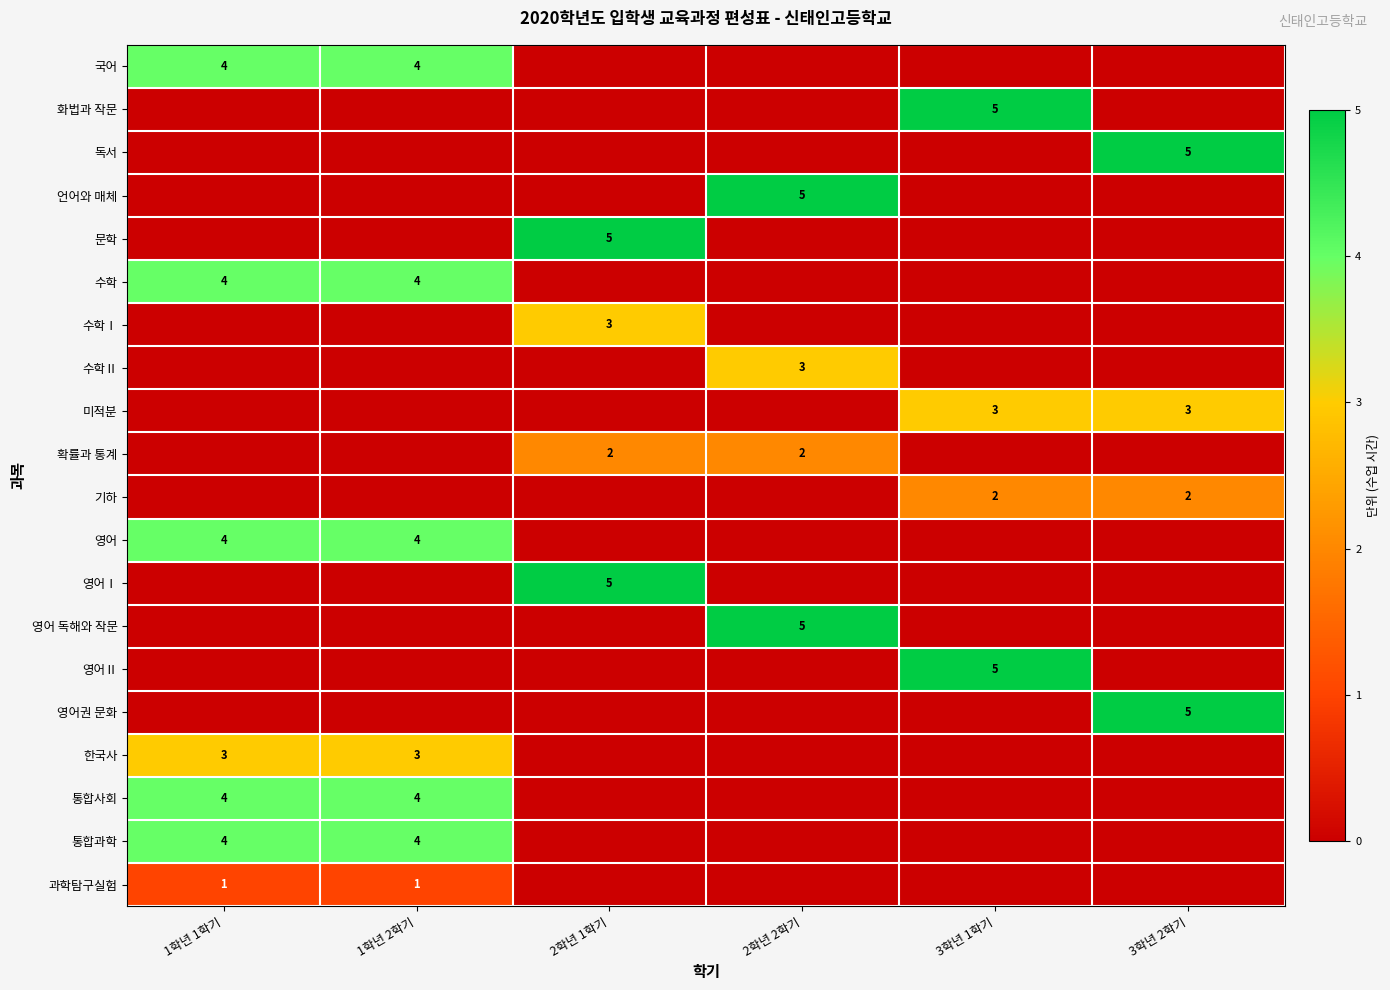

True or false: 한국사 has a value of 3 at 1학년 1학기.

True